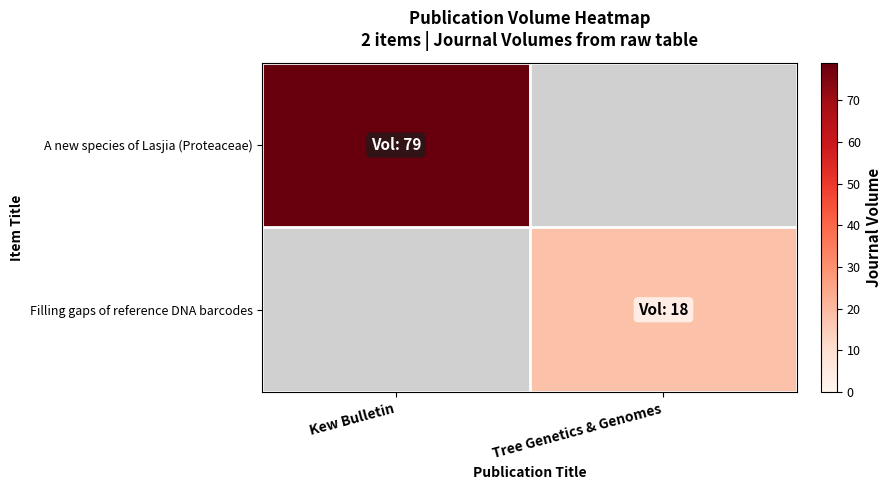

What is the maximum value shown in the chart?

79.0